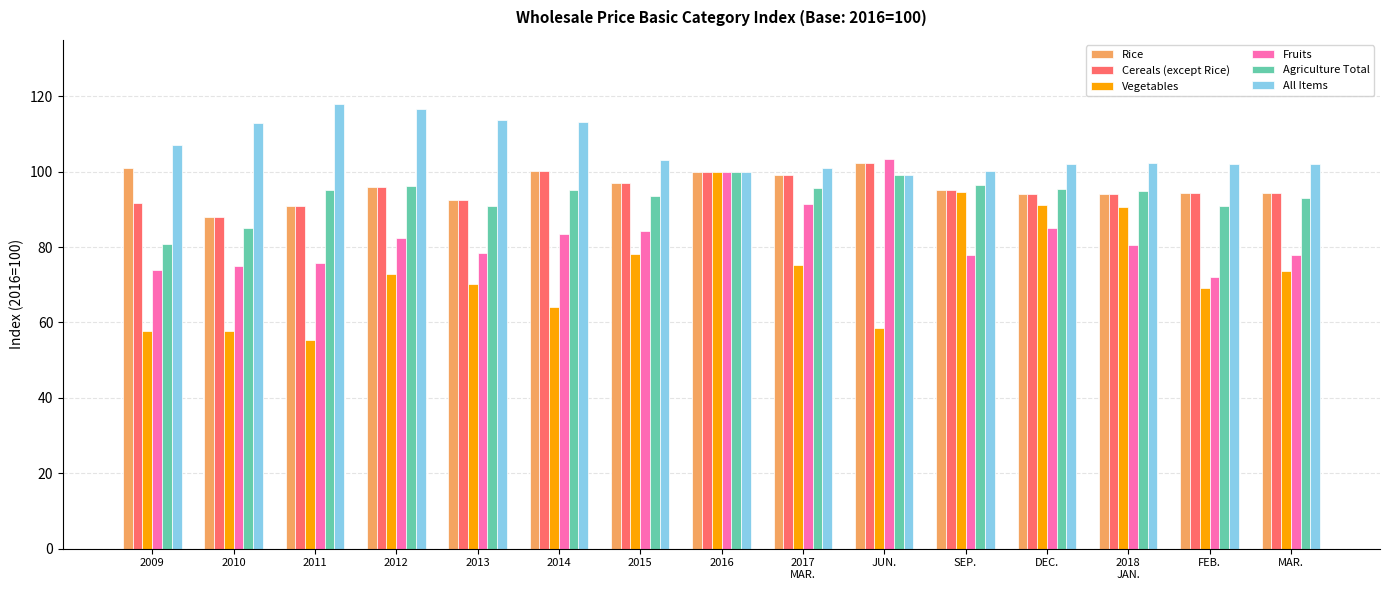

What is the minimum value shown in the chart?

55.3